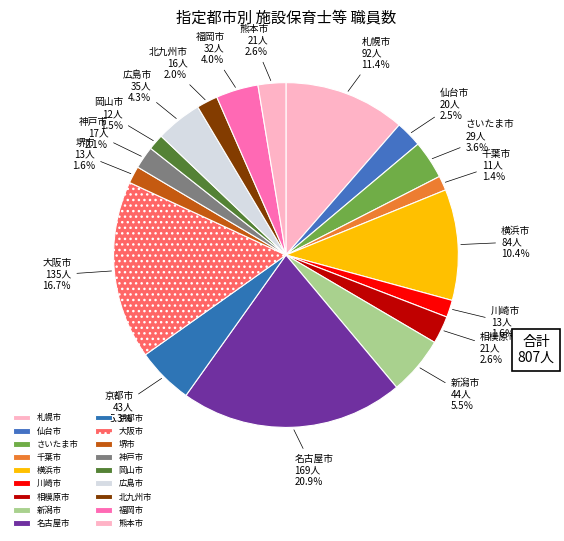

Is it true that 仙台市 is 2% of the pie?

True